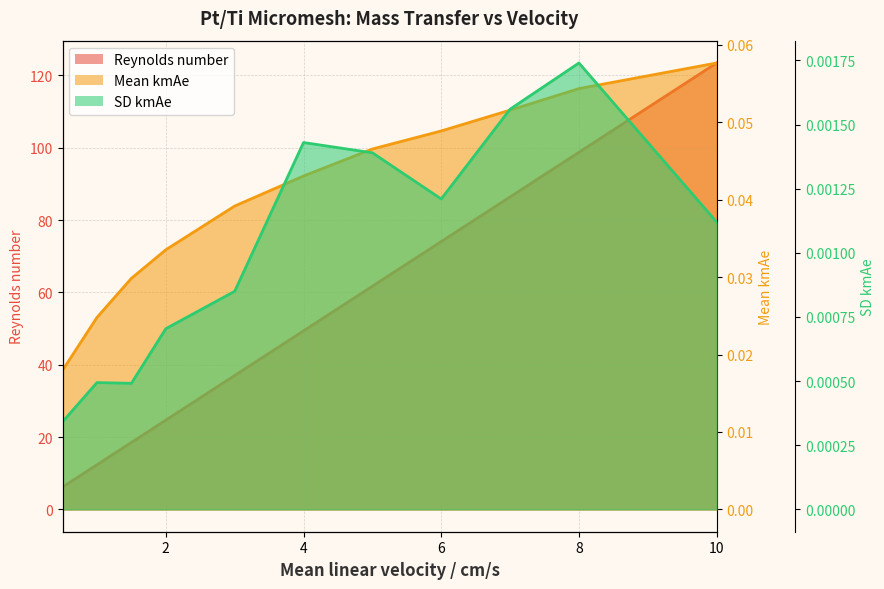

Which category has the lowest value across all series?

0.5